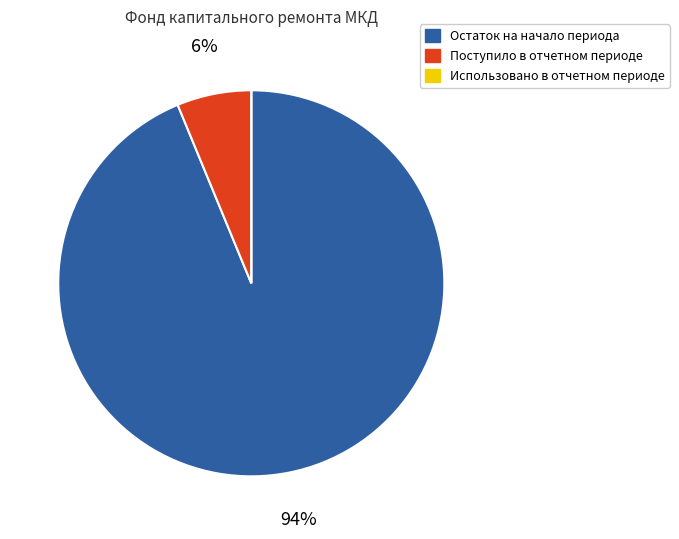

Which slice is the largest?

Остаток на начало периода